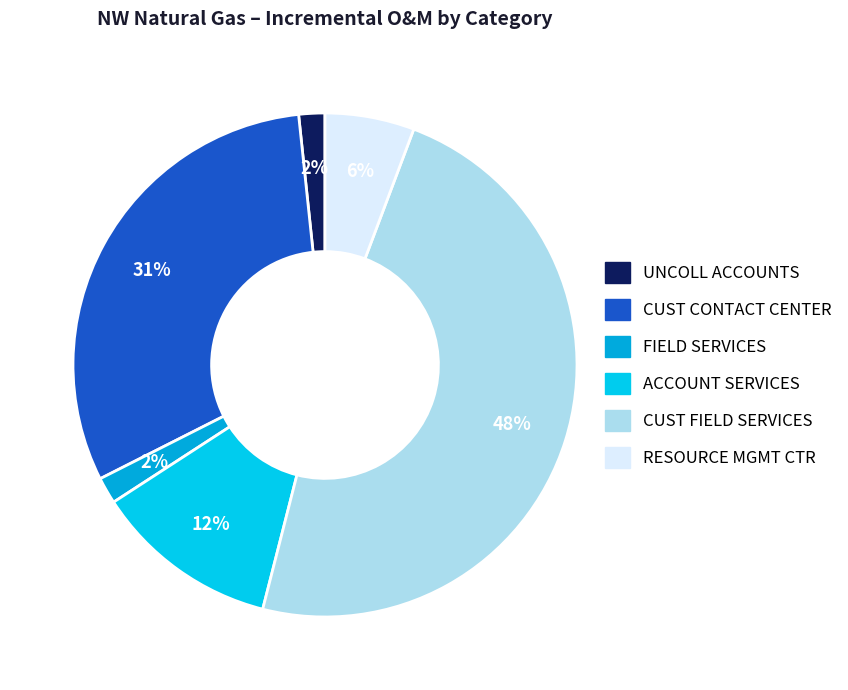

Combined, do UNCOLL ACCOUNTS and FIELD SERVICES account for over 50%?

No